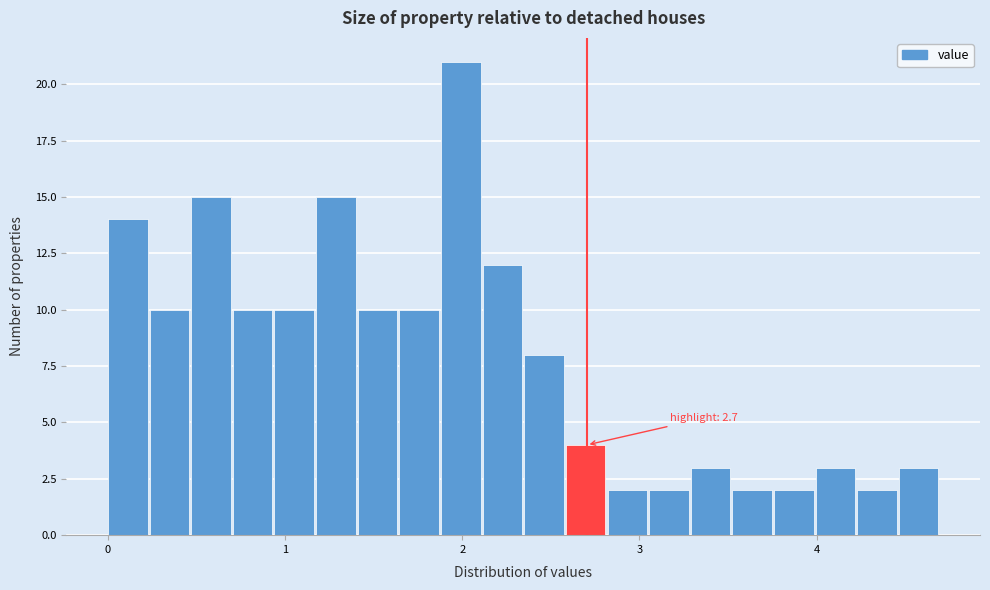

Around what value on the x-axis is the tallest bar? Give the approximate position of its centre, as read against the axis.

2.0